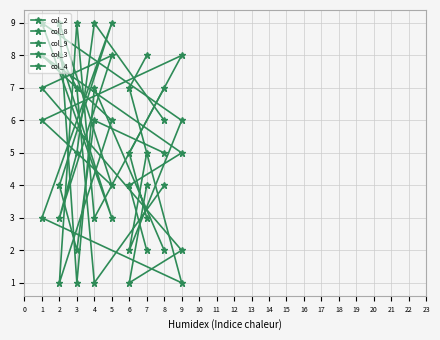

Is it true that col_9 equals 9 at 3?

True